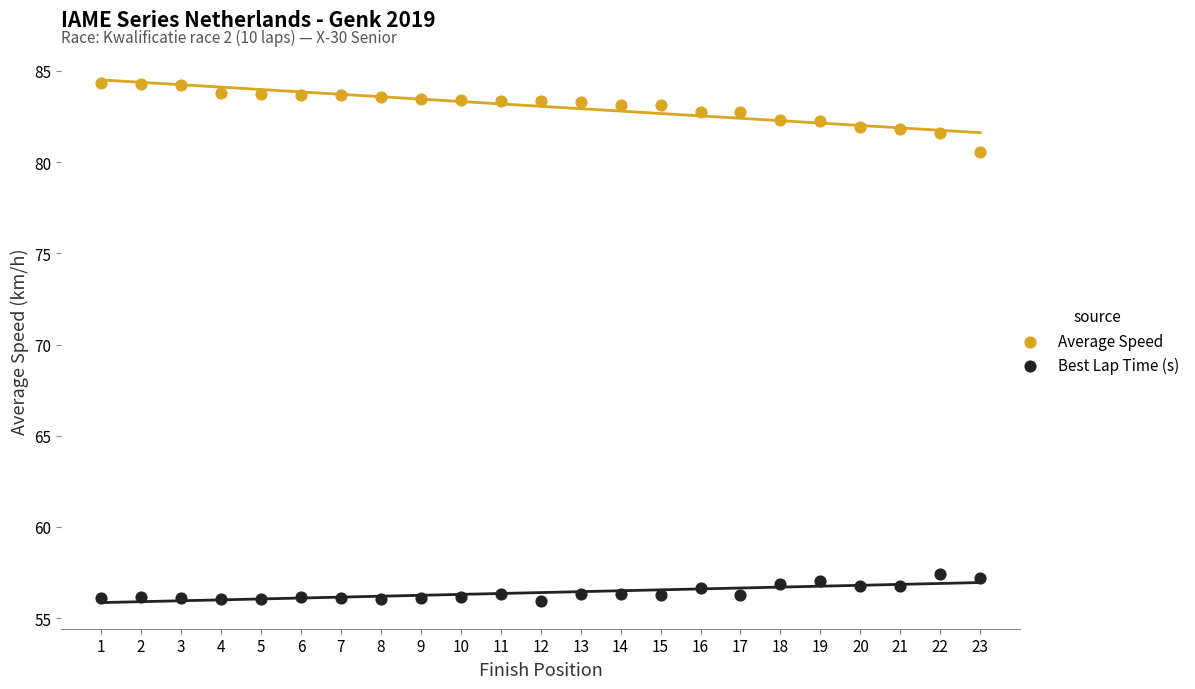

Across all data points, what is the range of X values (max minus min)?

22.0